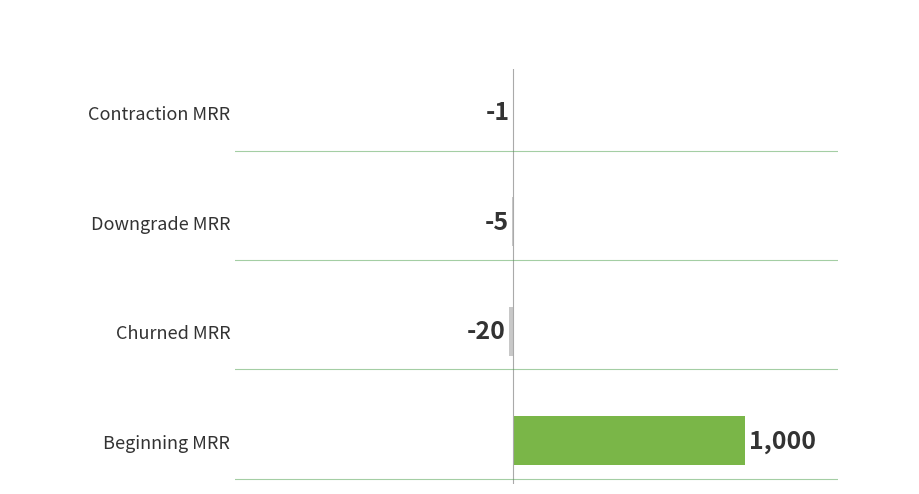

At which label is the value closest to 490?

Contraction MRR